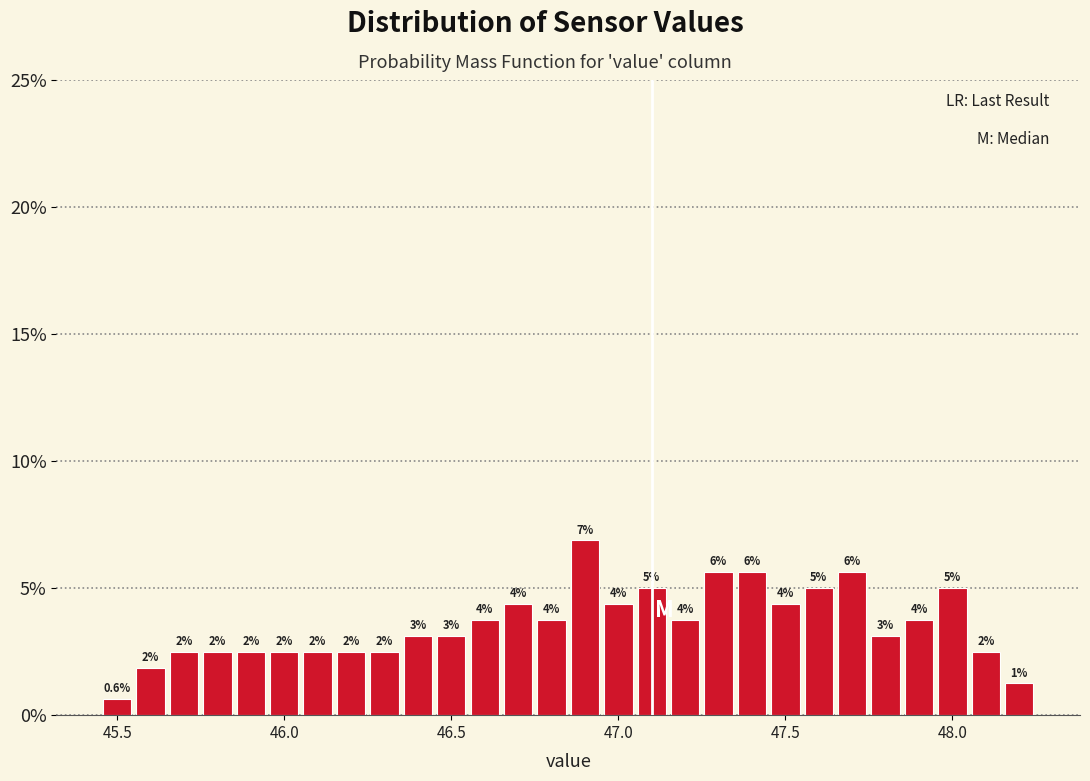

Around what value on the x-axis is the tallest bar? Give the approximate position of its centre, as read against the axis.

46.90